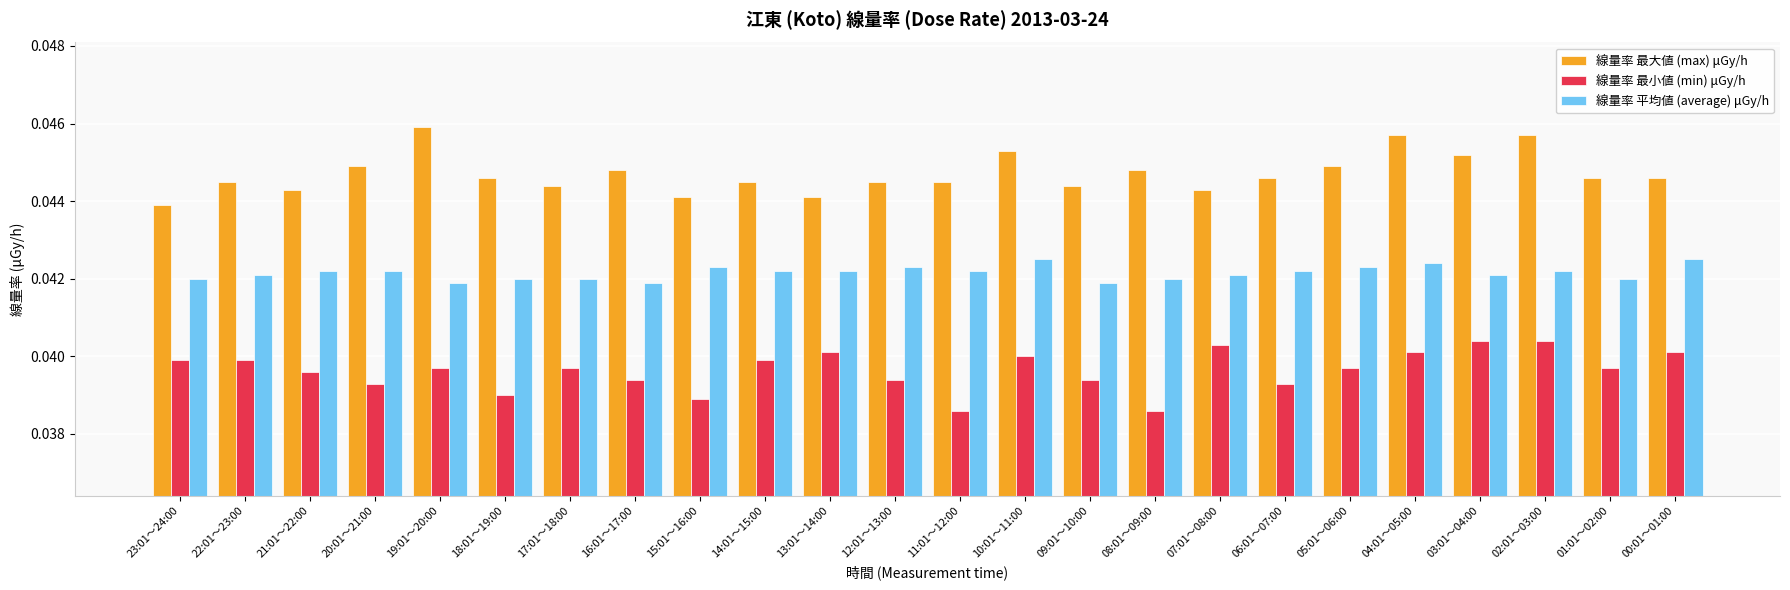

What is the label of the 13th bar from the right?

12:01～13:00